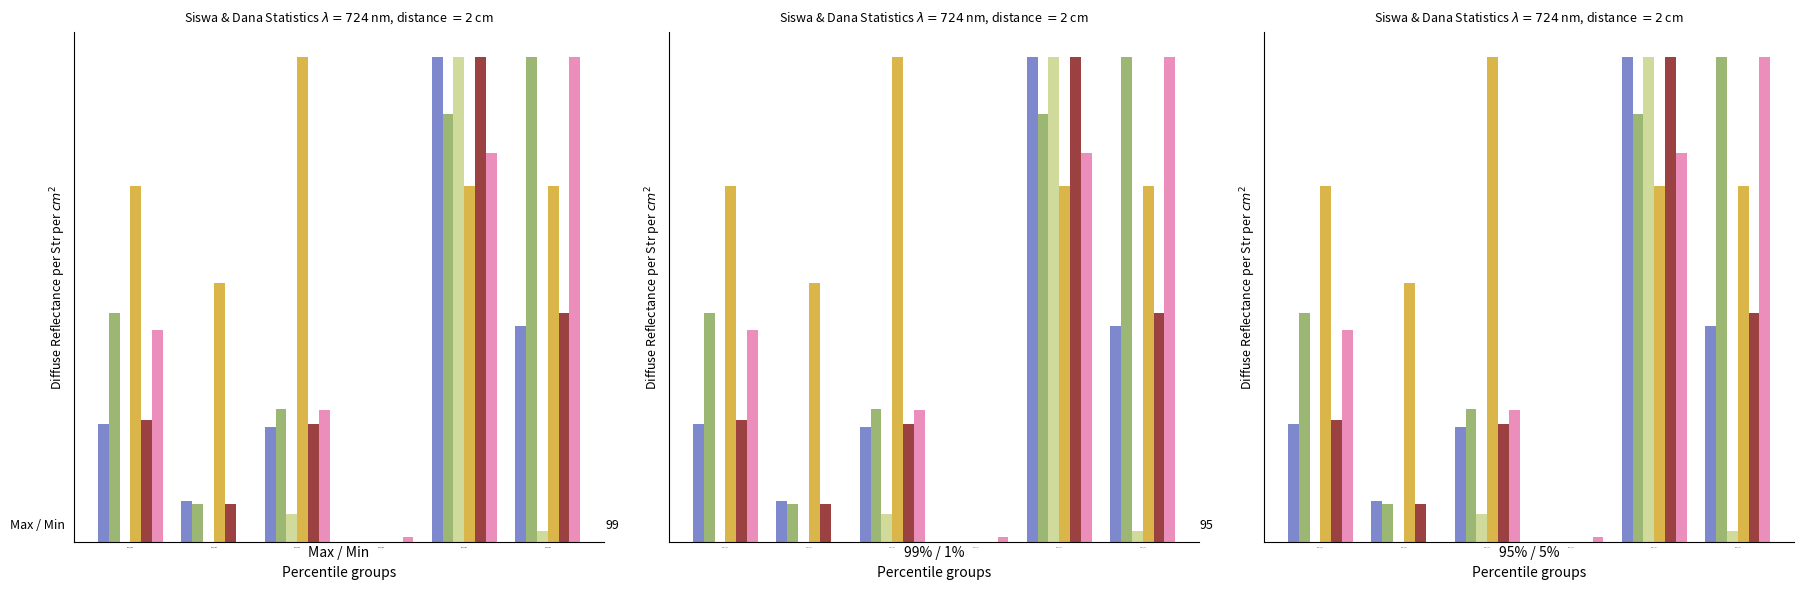

What is the value of the Pemberian bar at the 1st from the left?

0.5